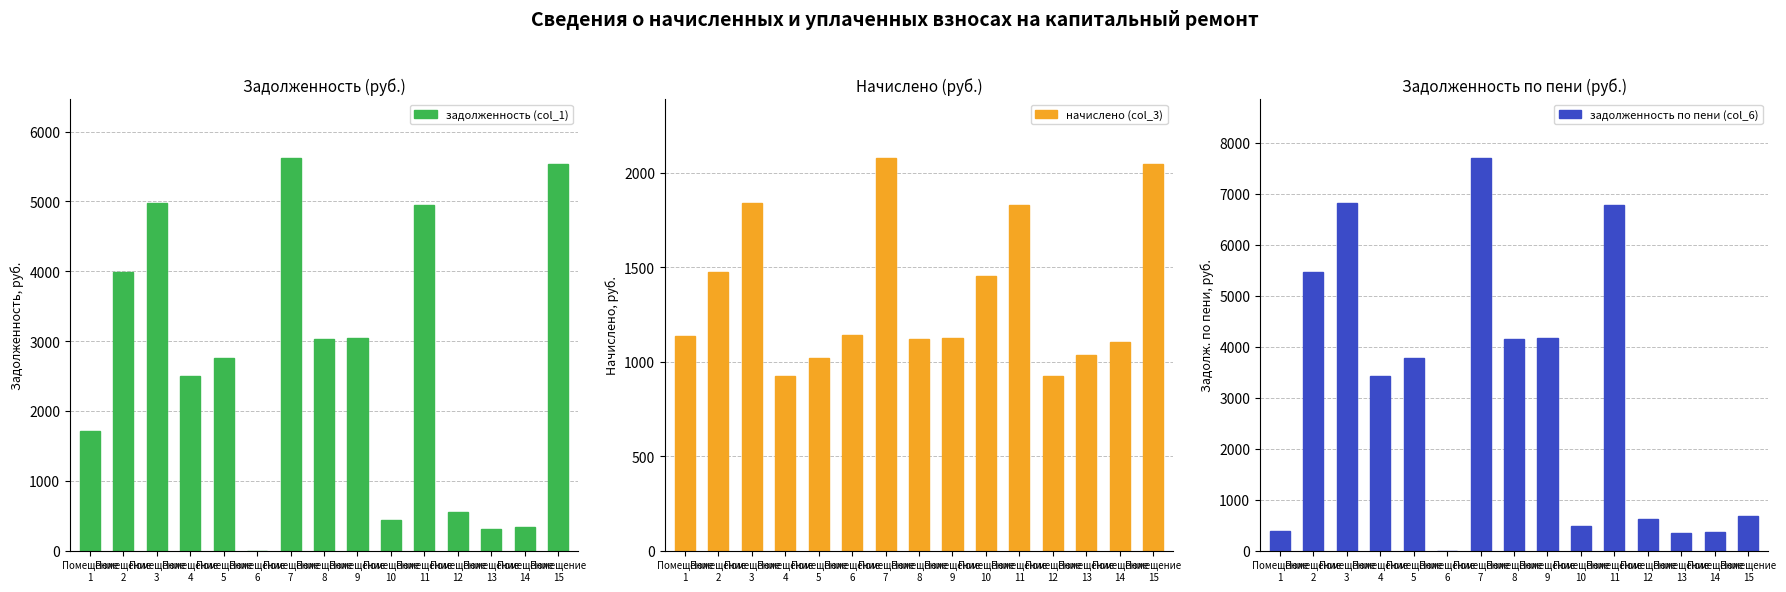

Which series has the largest total across all categories?

задолженность по пени (col_6)